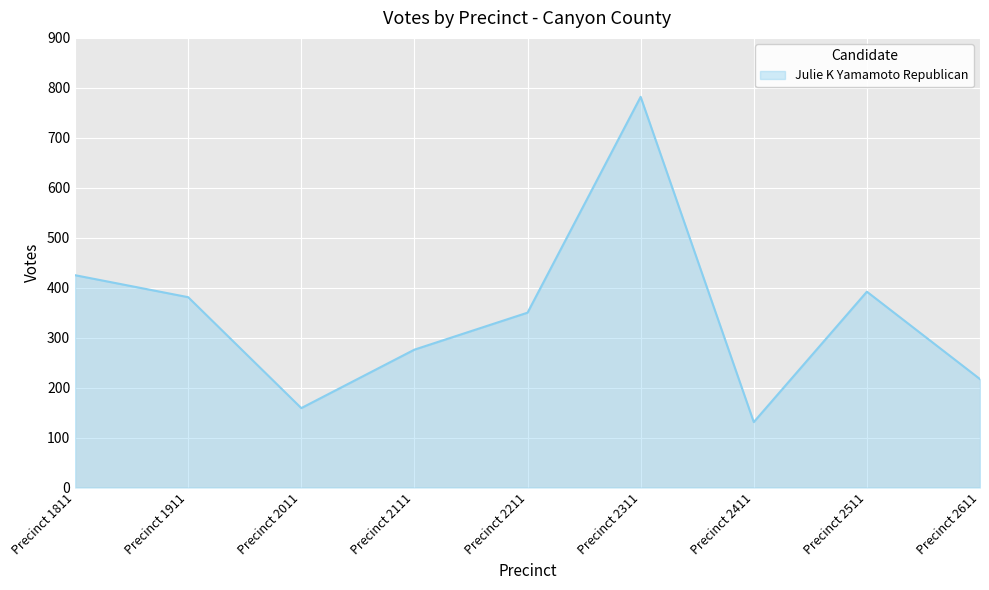

List the labels in order of value, largest first.

Precinct 2311, Precinct 1811, Precinct 2511, Precinct 1911, Precinct 2211, Precinct 2111, Precinct 2611, Precinct 2011, Precinct 2411